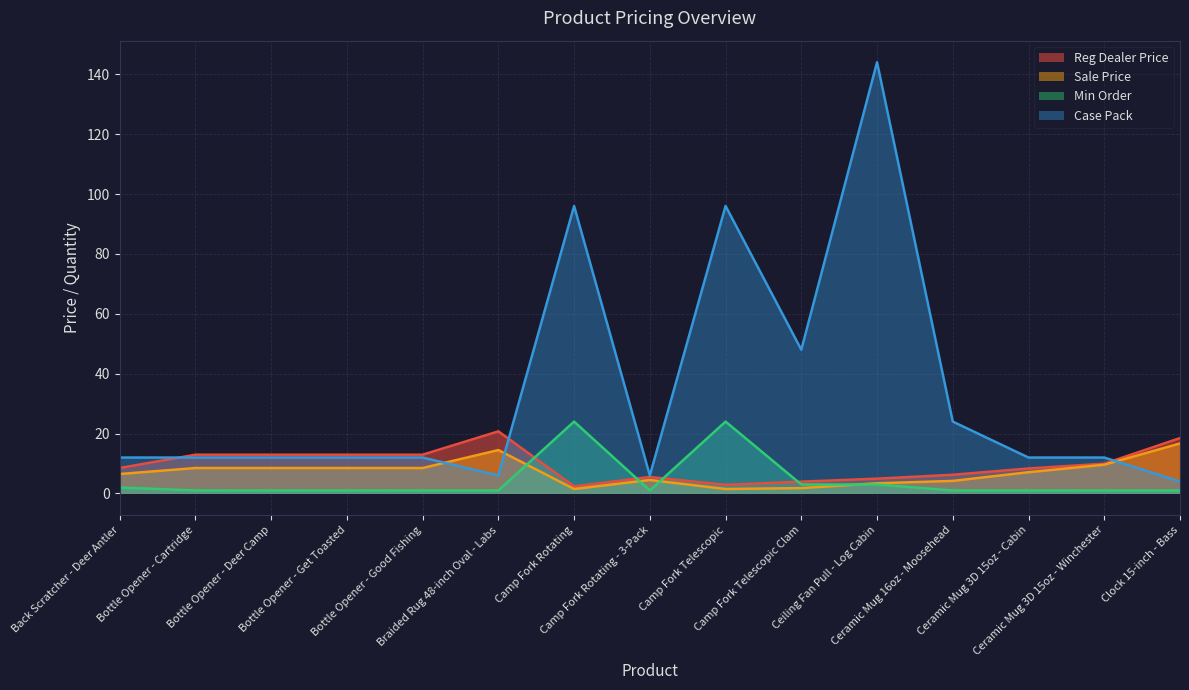

Which has a higher value, Camp Fork Rotating or Braided Rug 48-inch Oval - Labs?

Braided Rug 48-inch Oval - Labs